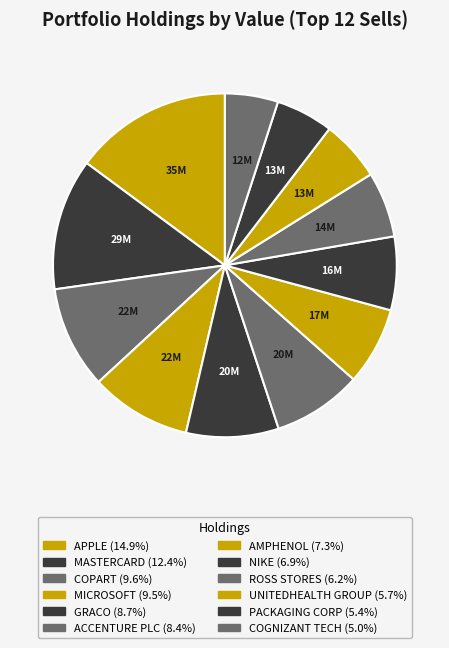

What is the largest slice in the pie chart?

APPLE